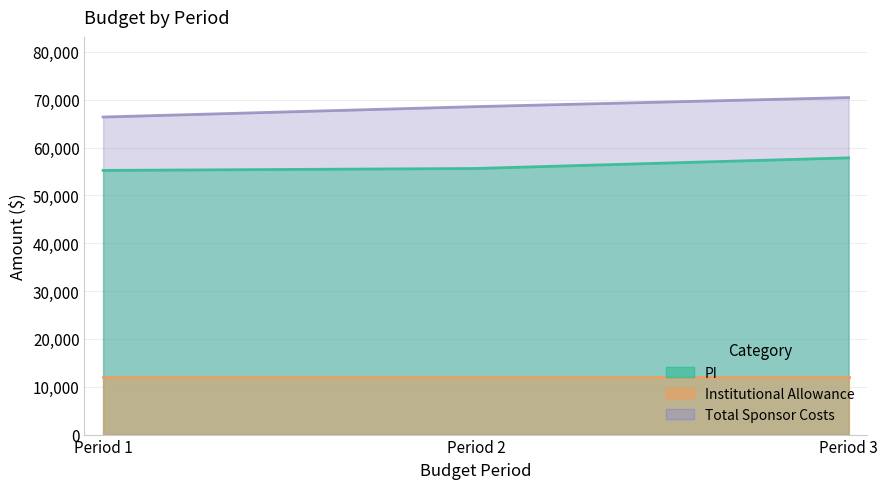

What is the difference between the maximum and minimum values in the Total Sponsor Costs series?

4068